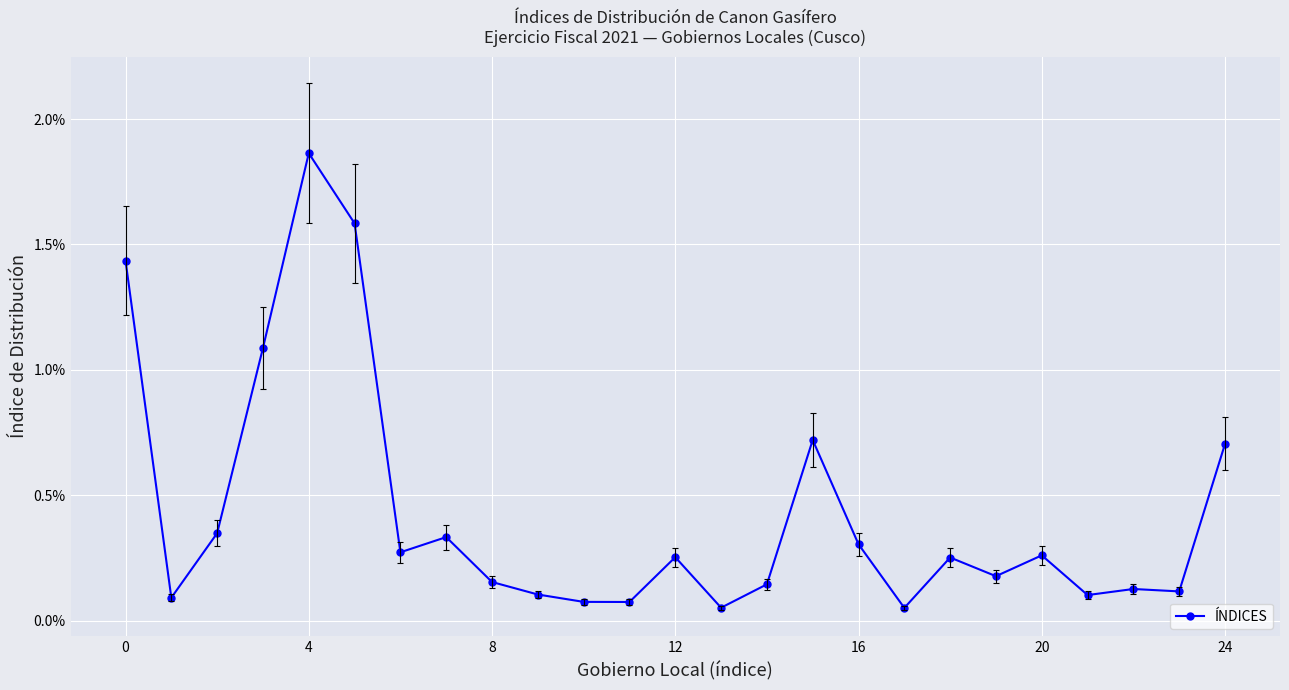

Does the chart have visible grid lines?

Yes